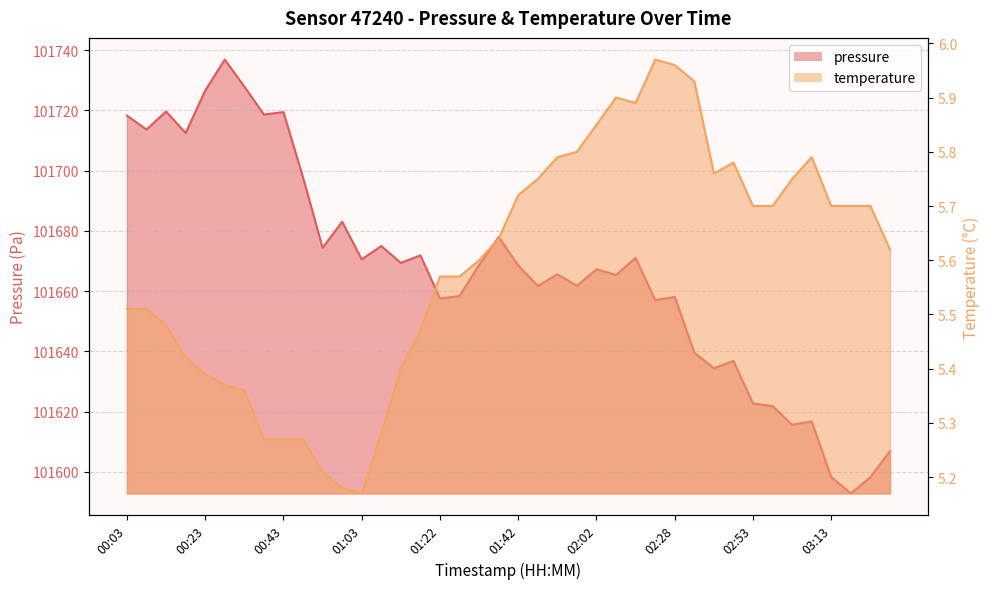

What is the difference between the temperature values at 01:27 and 01:52?

0.2